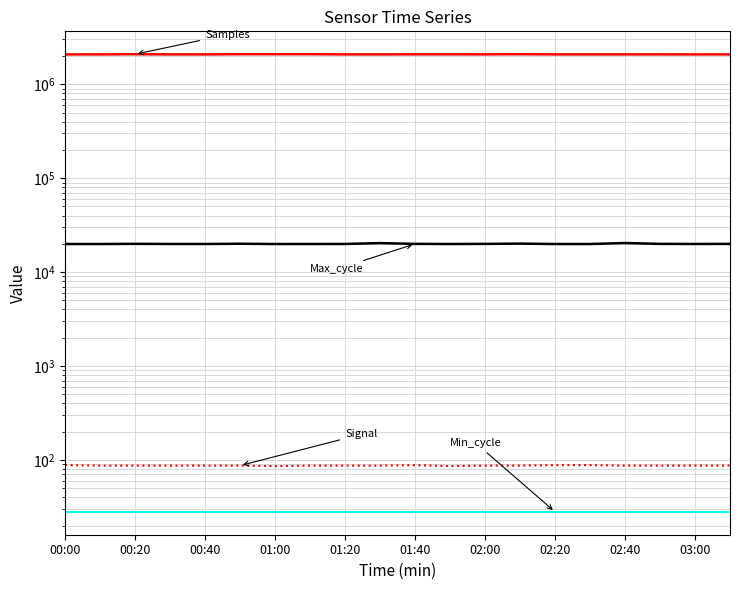

At which label does Min_cycle reach its peak?

00:00